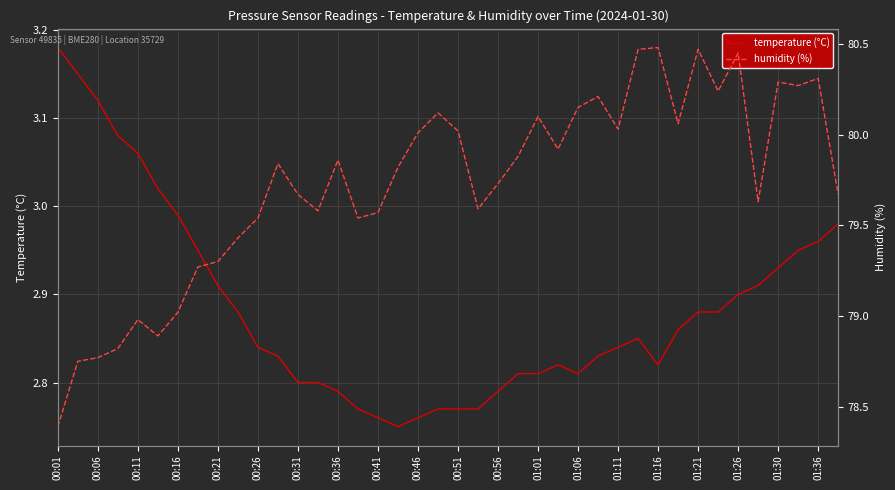

True or false: humidity (%) and temperature (°C) intersect in this chart.

False